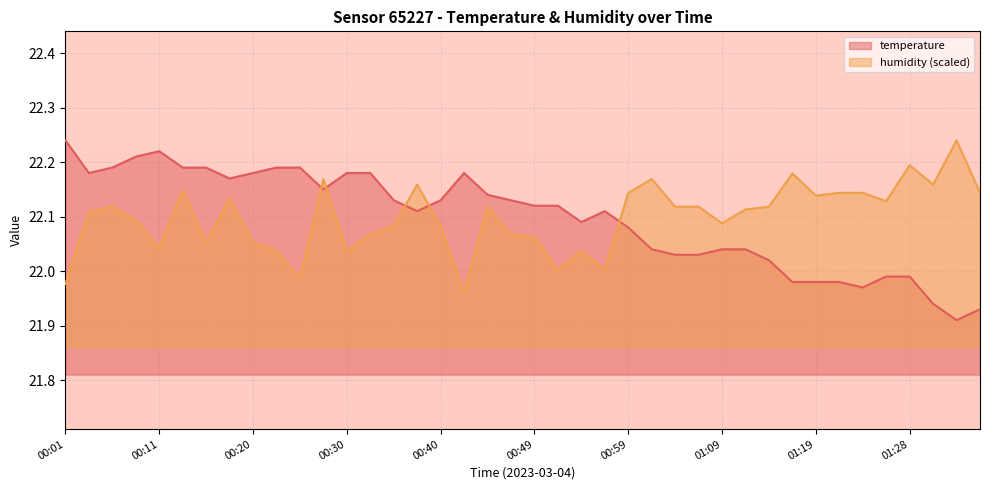

How many lines are shown in the chart?

2